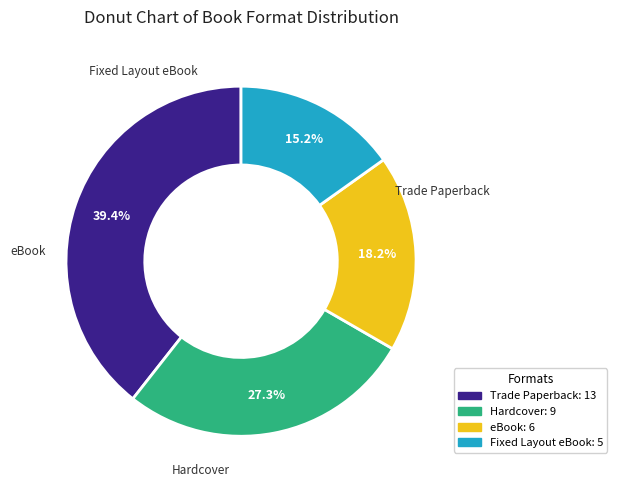

What is the ratio of the value at Fixed Layout eBook to the value at Hardcover?

0.6